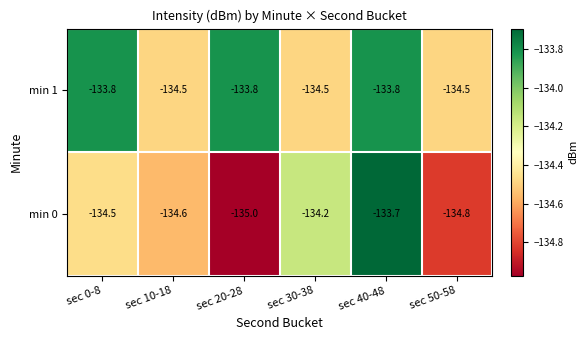

What is the approximate value of min 0 at sec 20-28?

-135.0